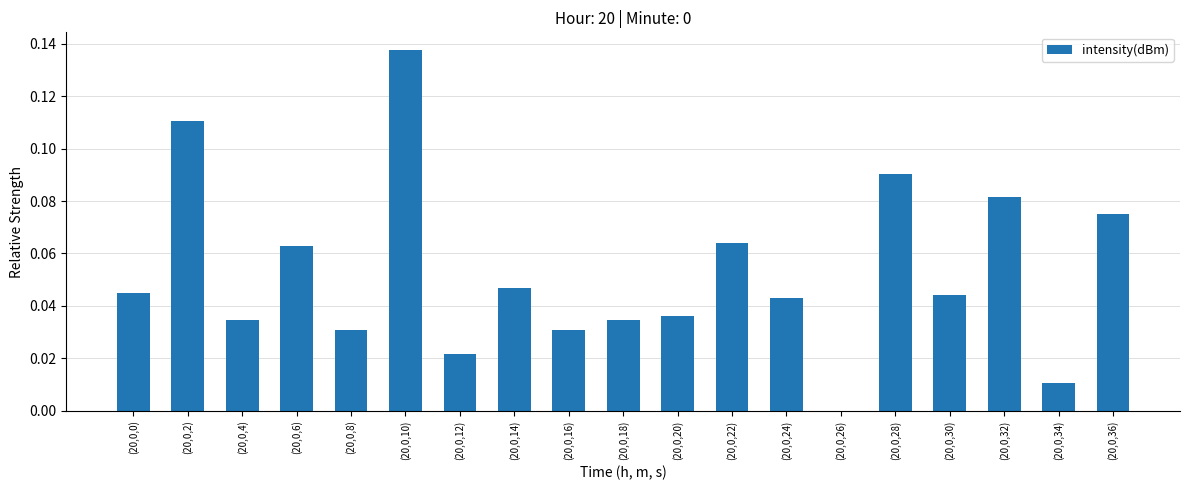

What is the change in value from (20,0,0) to (20,0,10)?

+0.1